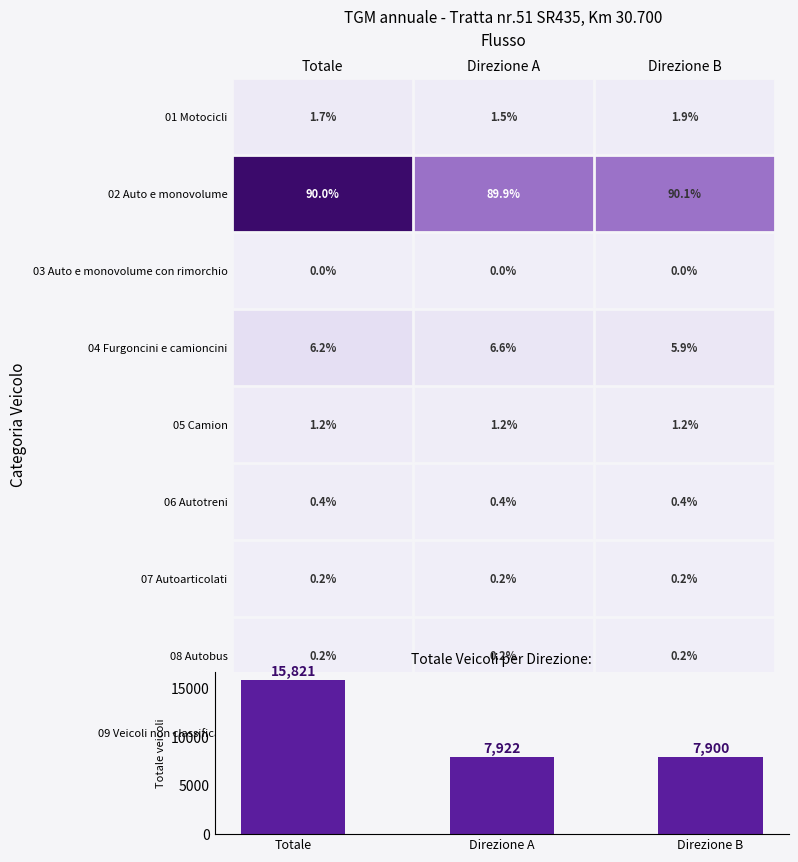

List the series in order of their peak value, lowest first.

09 Veicoli non classificati, 03 Auto e monovolume con rimorchio, 08 Autobus, 07 Autoarticolati, 06 Autotreni, 05 Camion, 01 Motocicli, 04 Furgoncini e camioncini, 02 Auto e monovolume, Totale veicoli